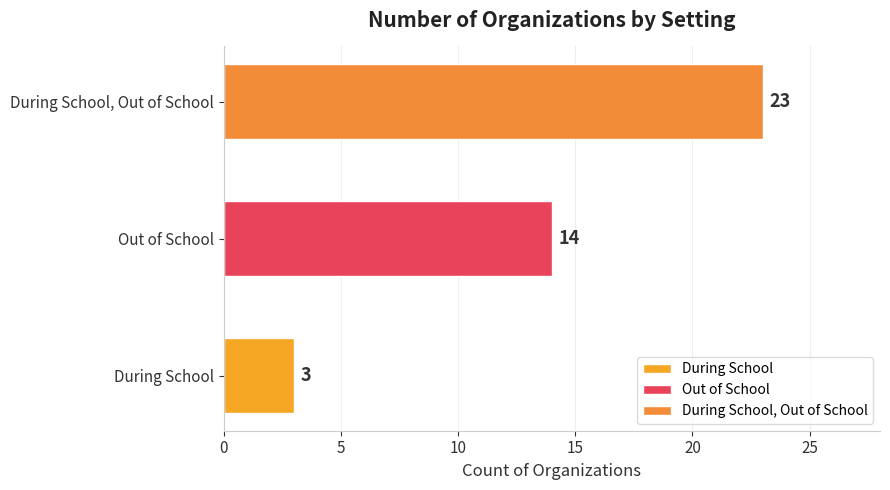

How many values are between 3 and 23?

3